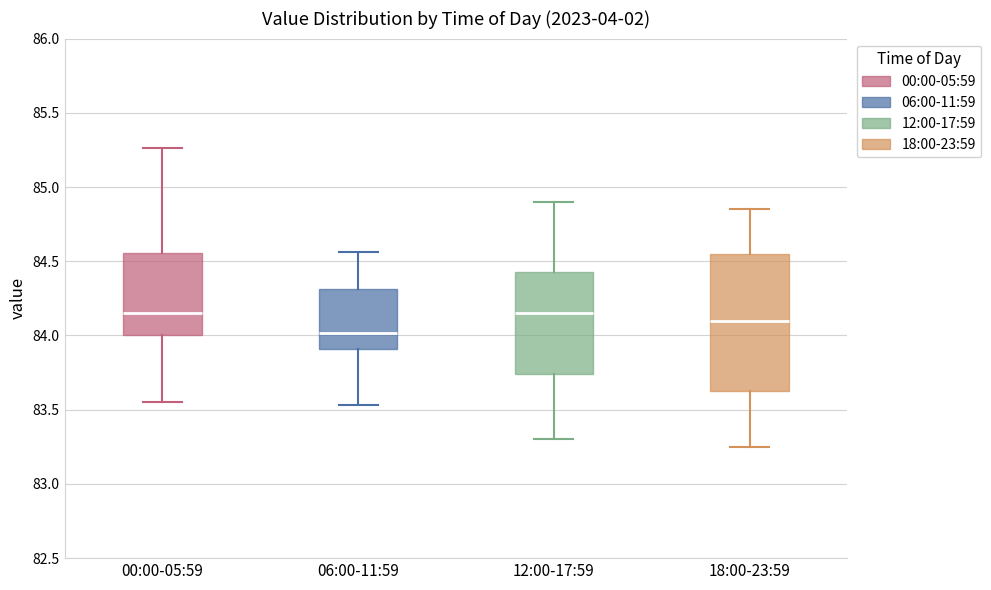

Reading left to right, transcribe this box plot: for each box, give where its median line is, the range the box spans, and where its two whiskers end, as read against the y-axis. The values are not printed on the chart, so give them approximately, as read against the axis.

00:00-05:59: median 84.15, box 84.00 to 84.55, whiskers 83.55 to 85.25
06:00-11:59: median 84.00, box 83.90 to 84.30, whiskers 83.55 to 84.55
12:00-17:59: median 84.15, box 83.75 to 84.45, whiskers 83.30 to 84.90
18:00-23:59: median 84.10, box 83.65 to 84.55, whiskers 83.25 to 84.85